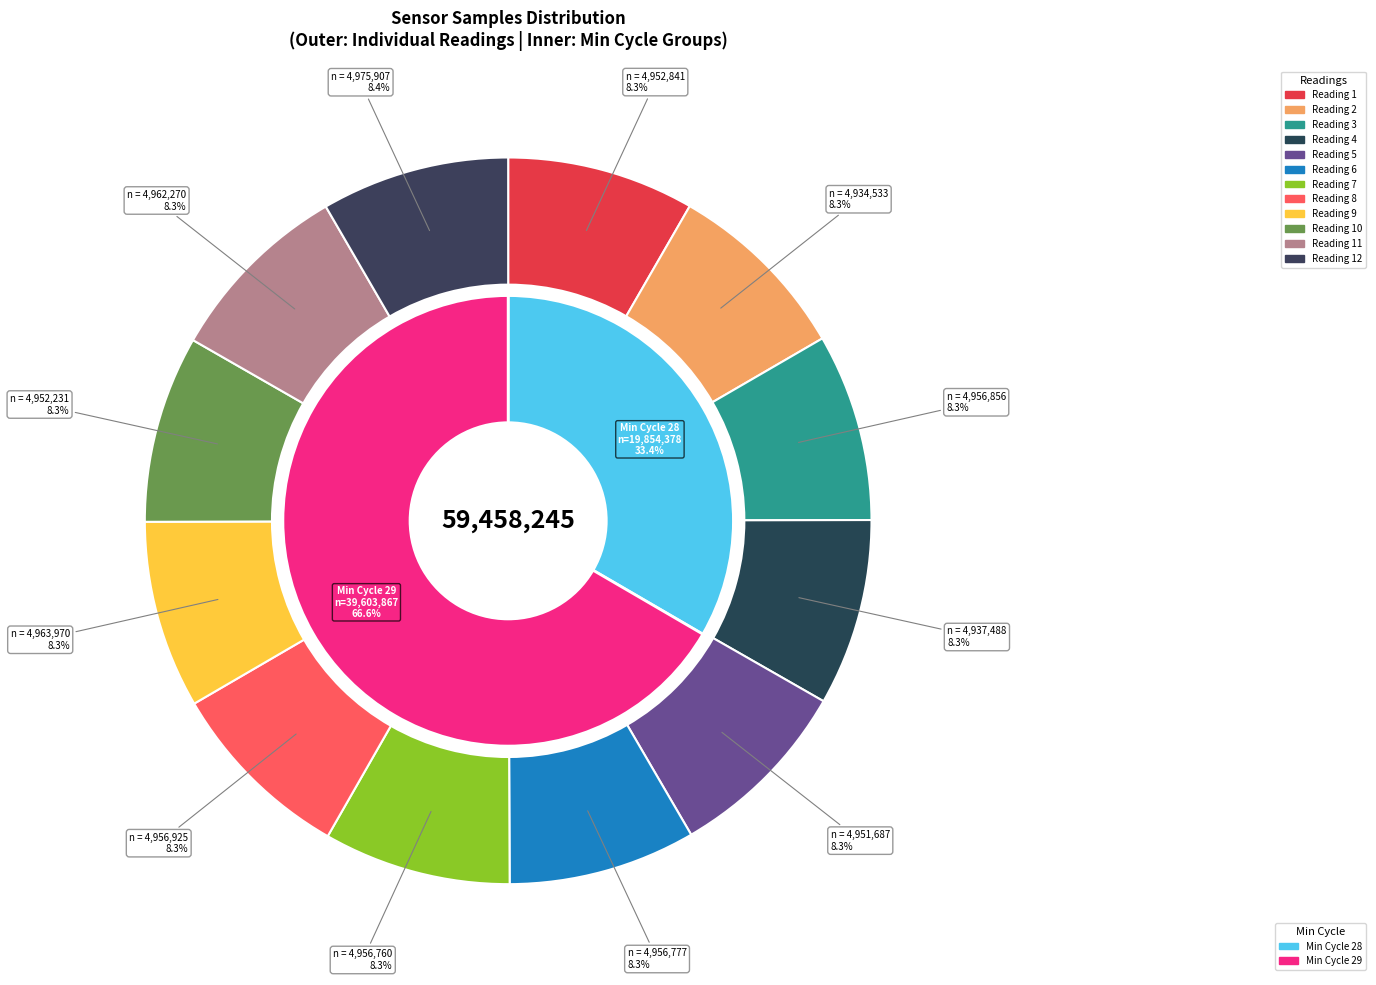

Which slice is the smallest?

28